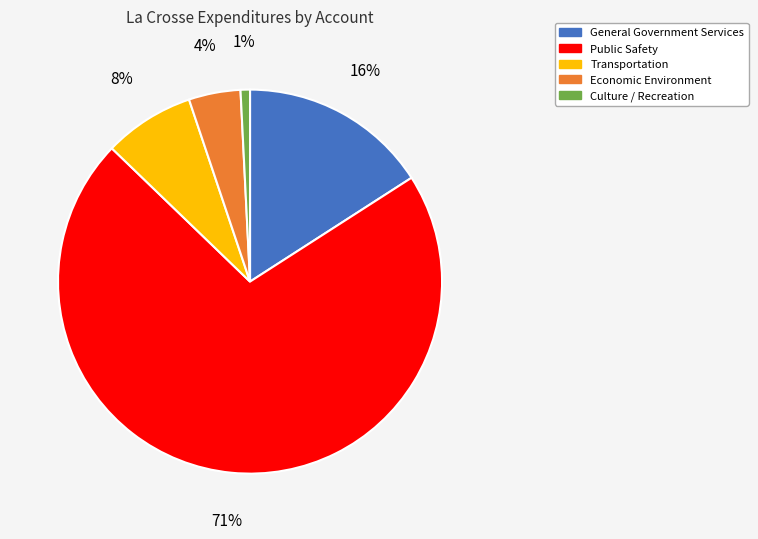

Which slice is the largest?

Public Safety